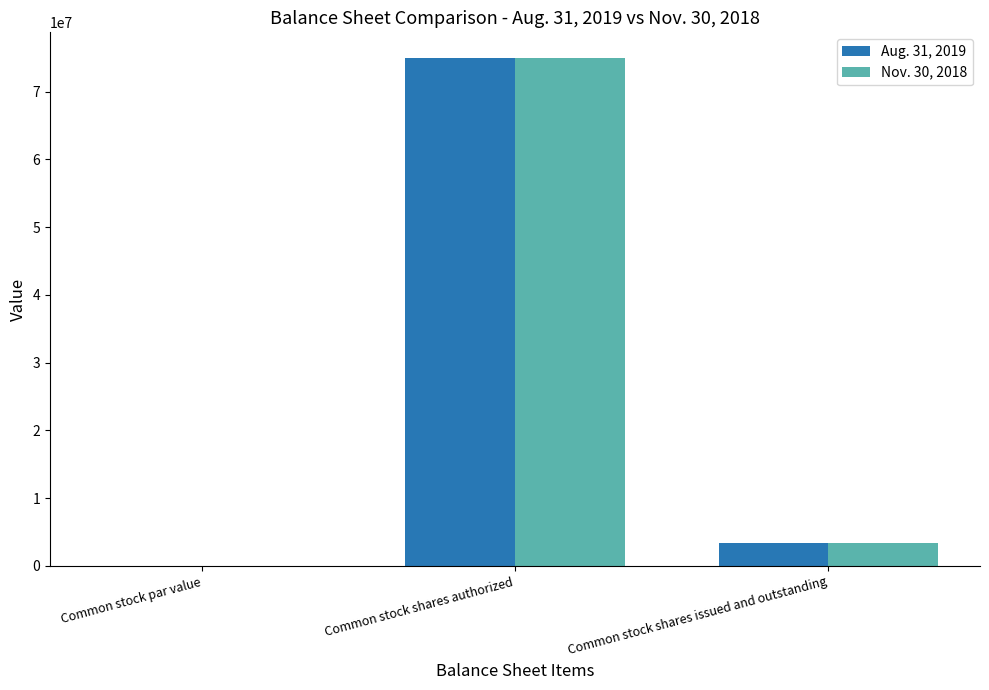

What is the sum of the Aug. 31, 2019 values at Common stock shares authorized and Common stock shares issued and outstanding?

78355000.0